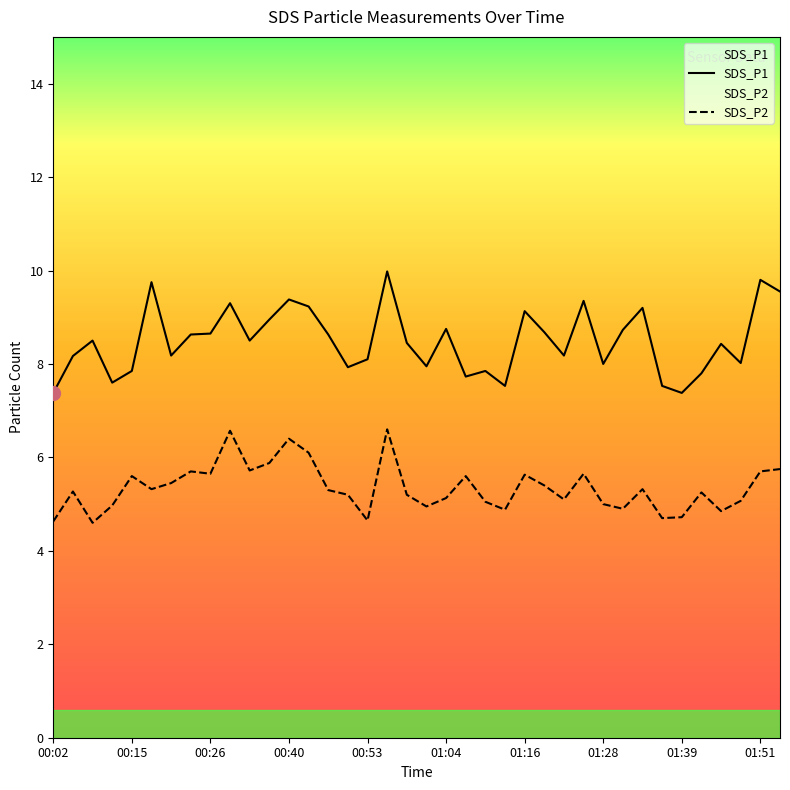

True or false: SDS_P1 has more than 2 interior local peaks.

True